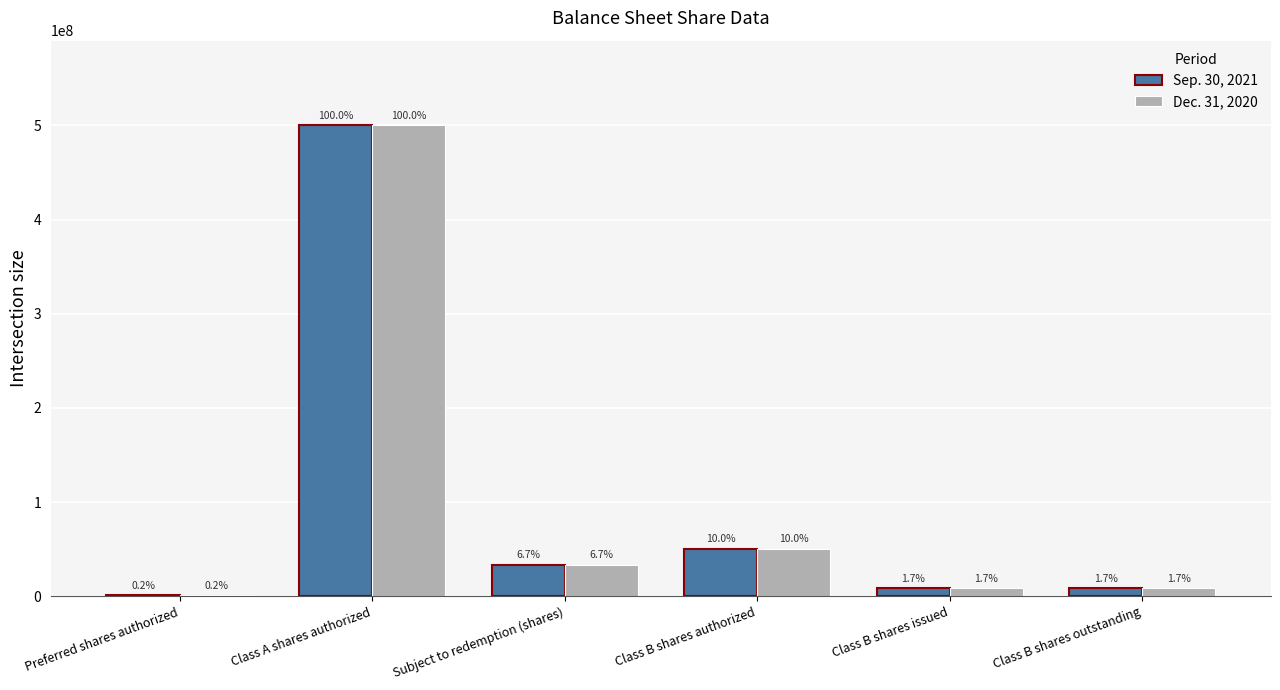

What are all the series names shown in the legend?

Sep. 30, 2021, Dec. 31, 2020